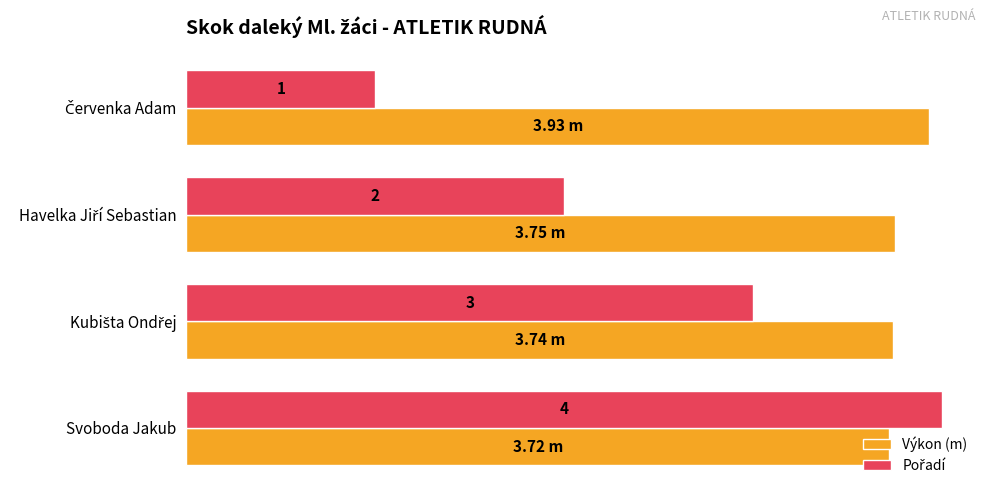

Where is Výkon (m) nearest to the value 3?

Svoboda Jakub